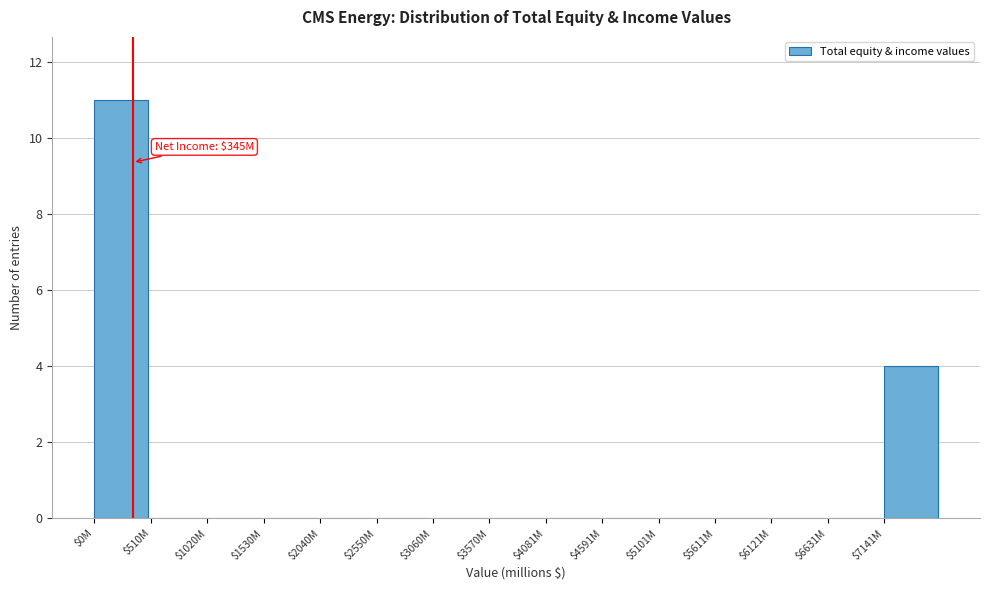

What is the greatest value displayed?

11